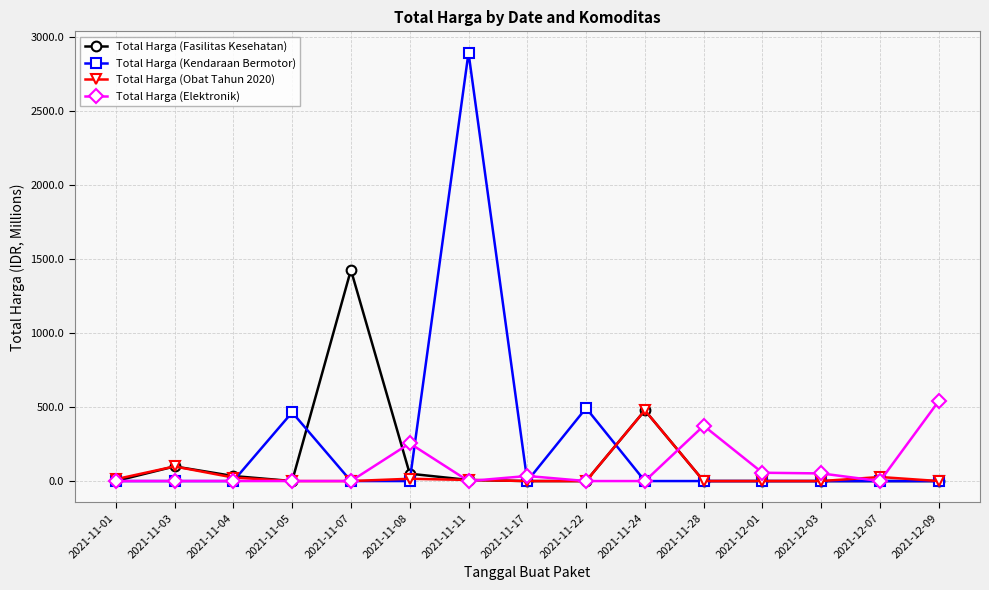

How many series are shown in this chart?

4